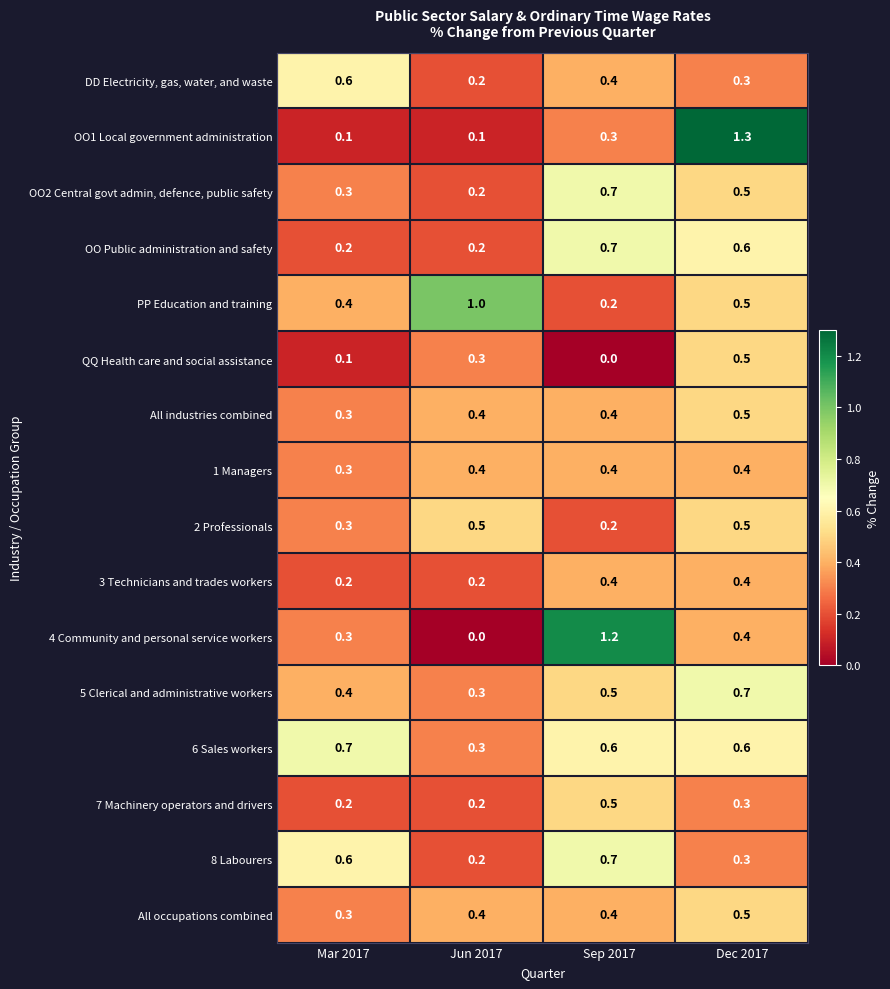

Between Mar 2017 and Sep 2017, which series saw the biggest shift?

4 Community and personal service workers